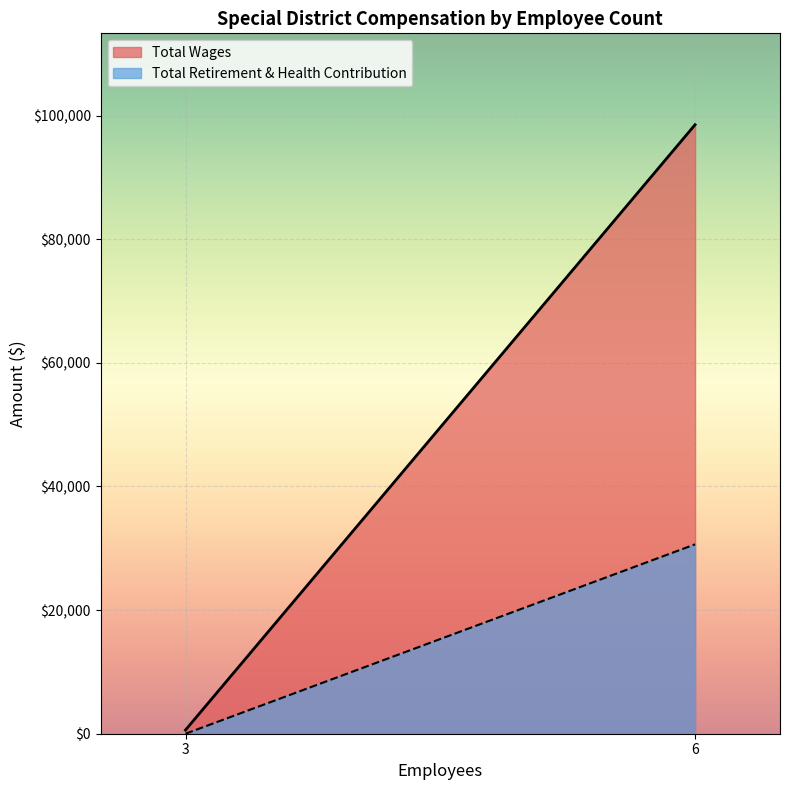

True or false: Total Wages has a value of 0 at 3.

True